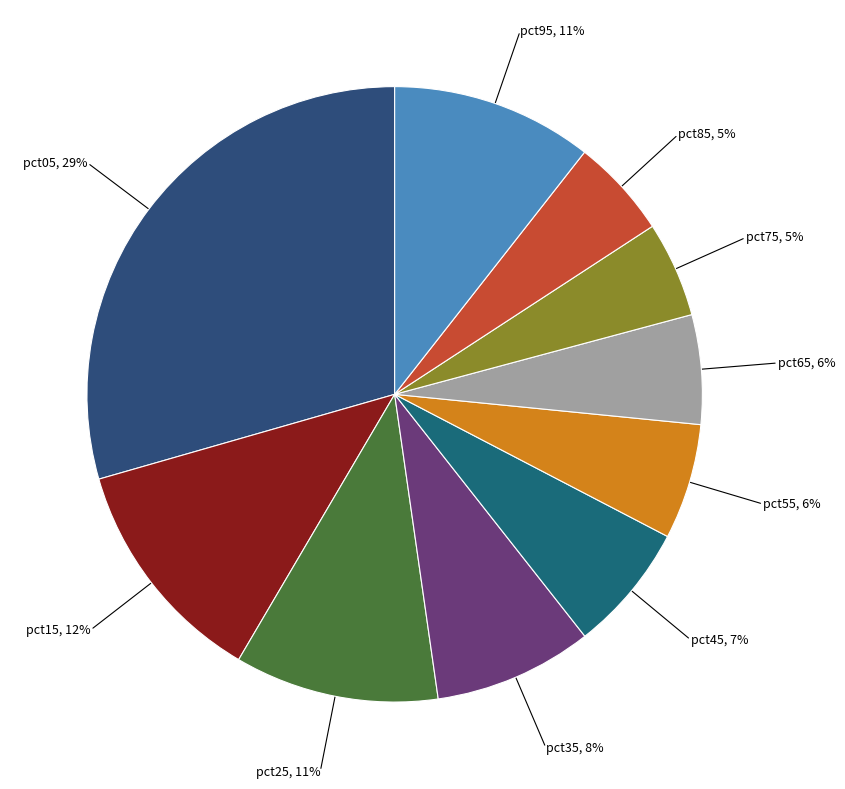

Does pct15 account for over 50% of the chart?

No